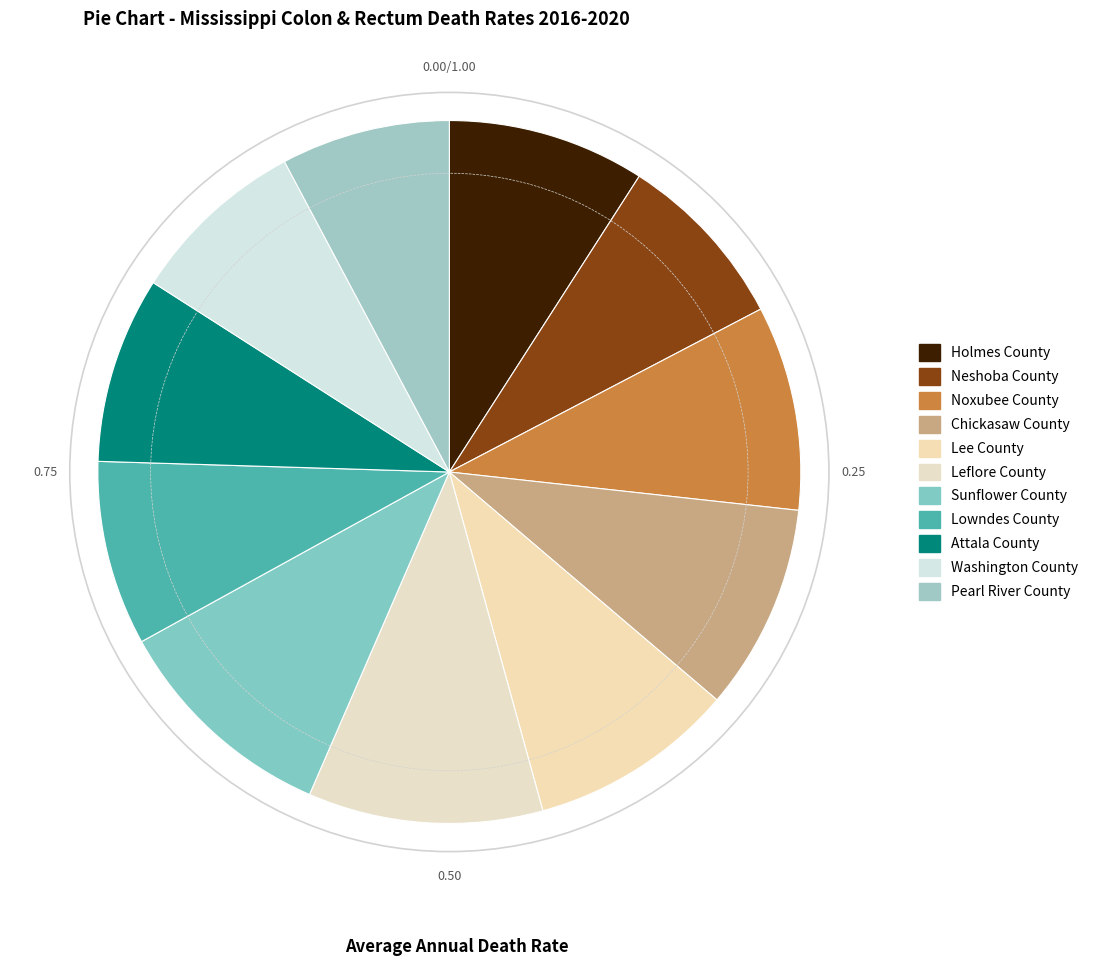

To the nearest percent, what is the difference between the largest and smallest slice percentages?

3%